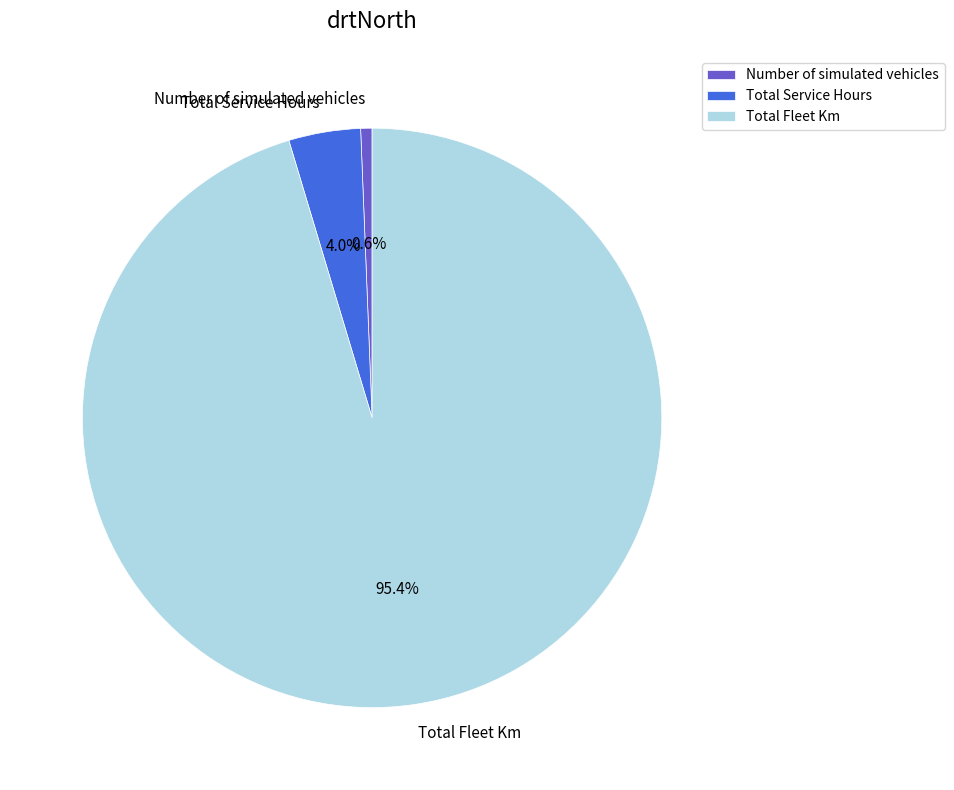

Which has a higher value, Total Service Hours or Total Fleet Km?

Total Fleet Km